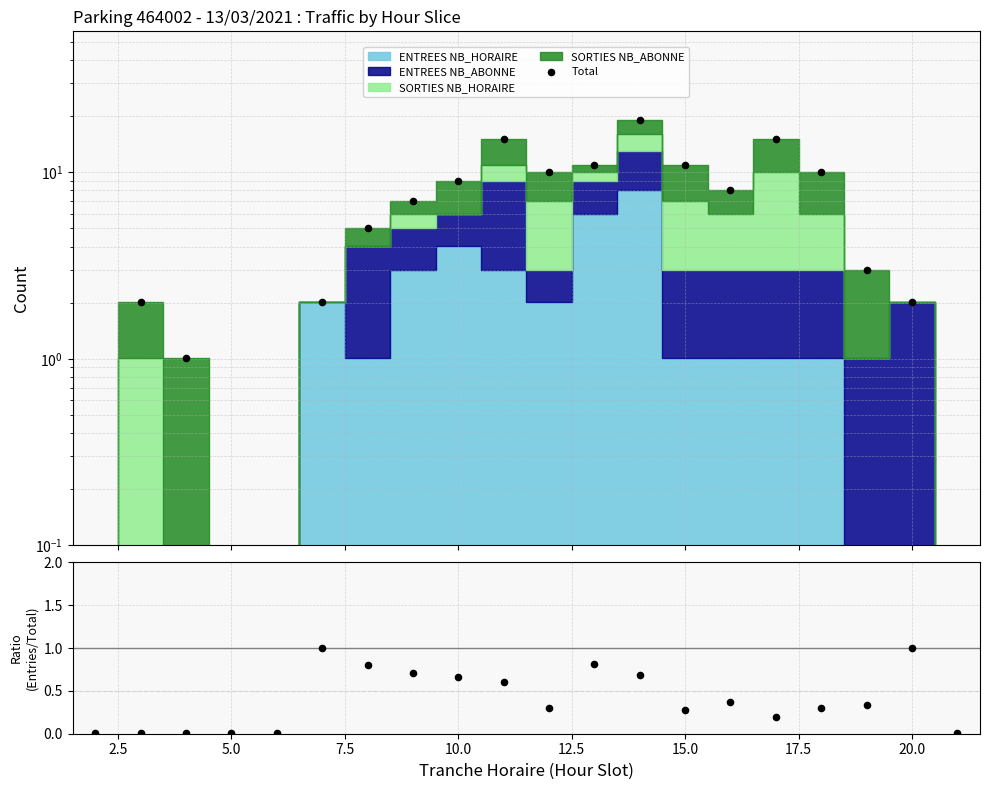

Which series reaches the minimum Y coordinate?

Ratio